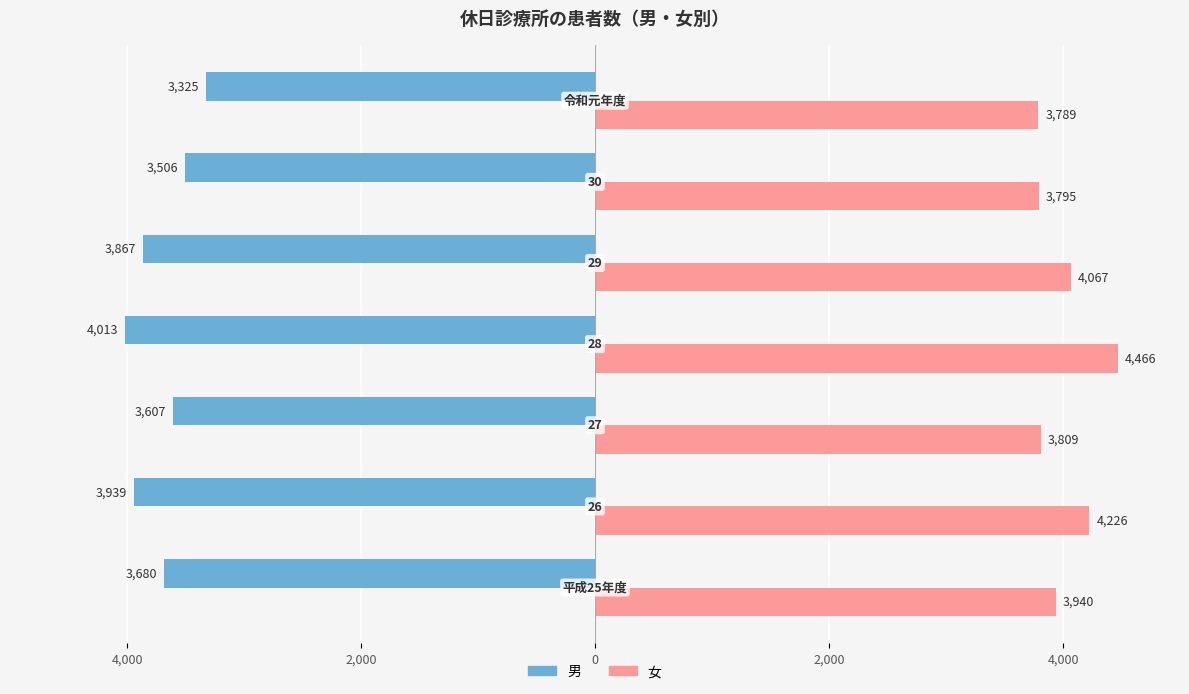

What is the average value of the 男 series?

-3705